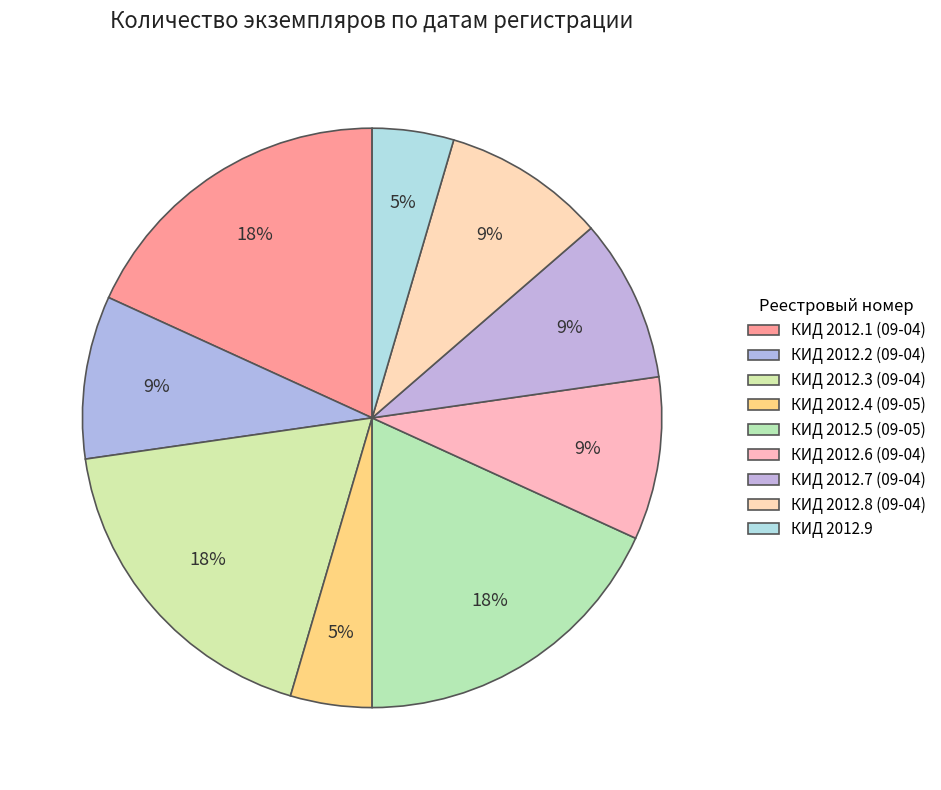

Which slice is the largest?

2014-09-04 (КИД 2012.1)